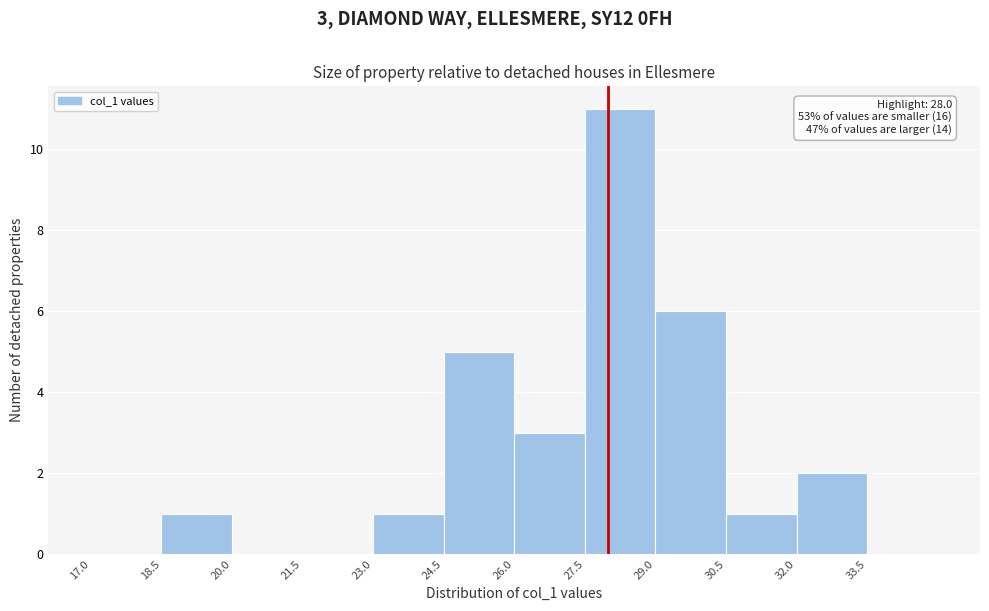

Over which range of the x-axis is the bar tallest?

27.5 to 29.0